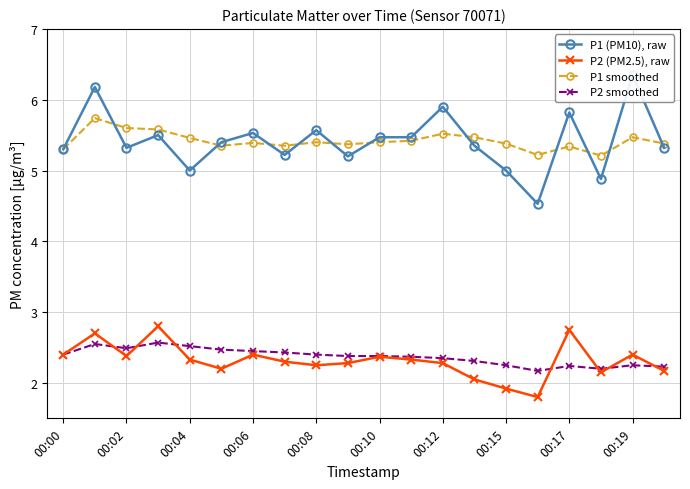

The value of P2 (PM2.5), raw at 00:08 is 2.2. True or false?

True